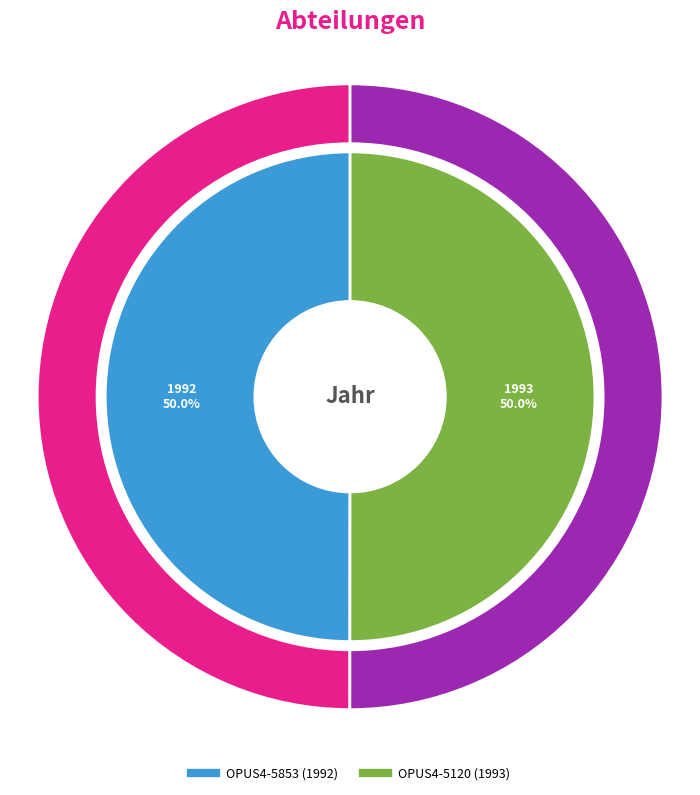

What is the majority slice?

OPUS4-5120